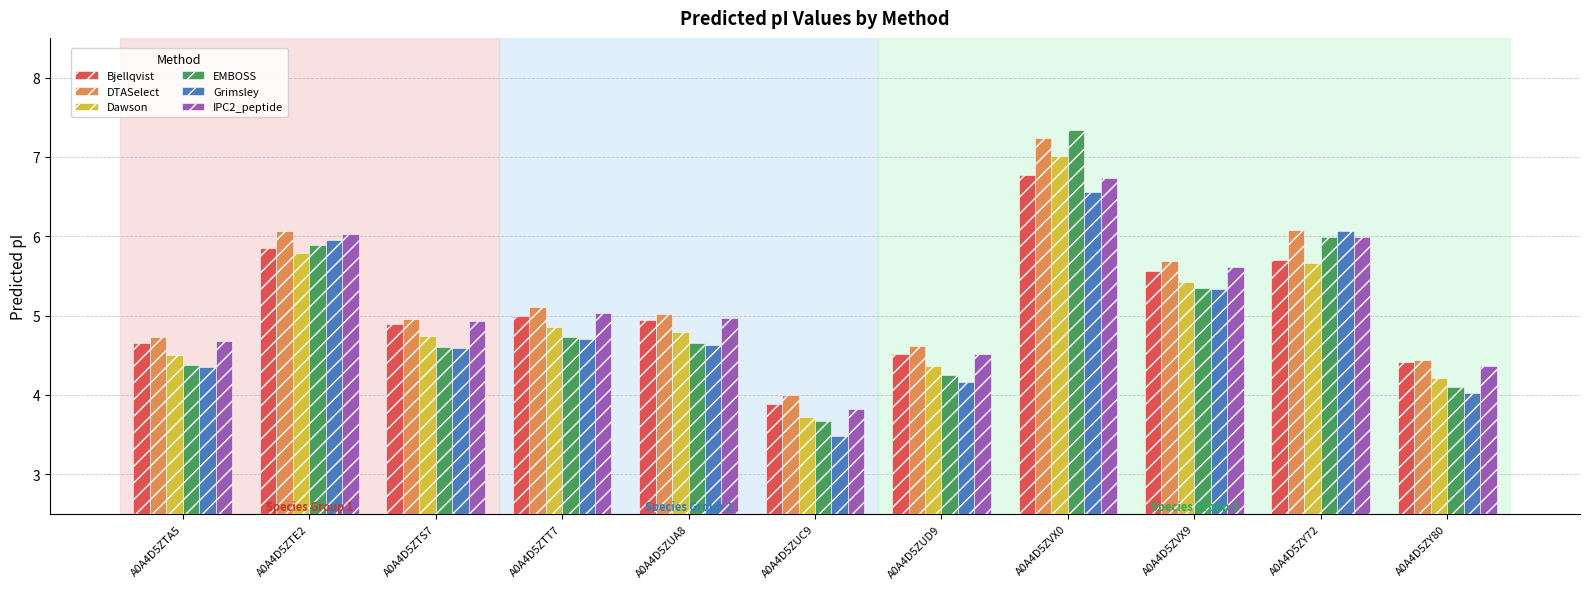

Which series has the widest spread of values?

EMBOSS